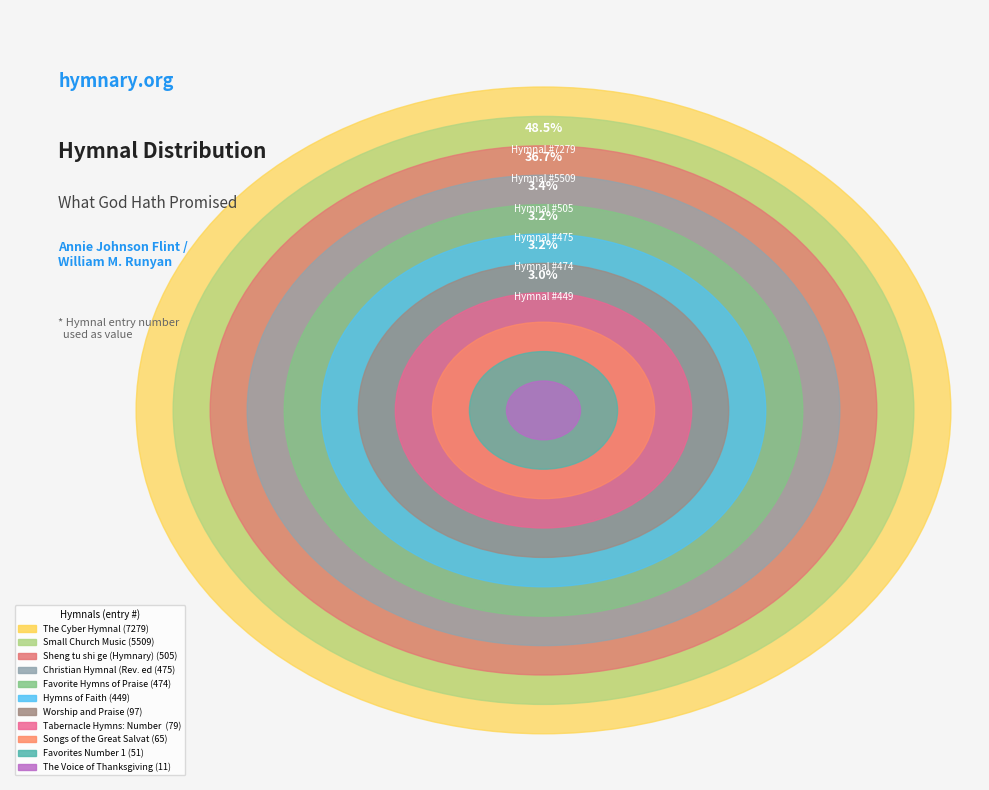

The Hymns of Faith slice represents 3% of the pie. True or false?

True